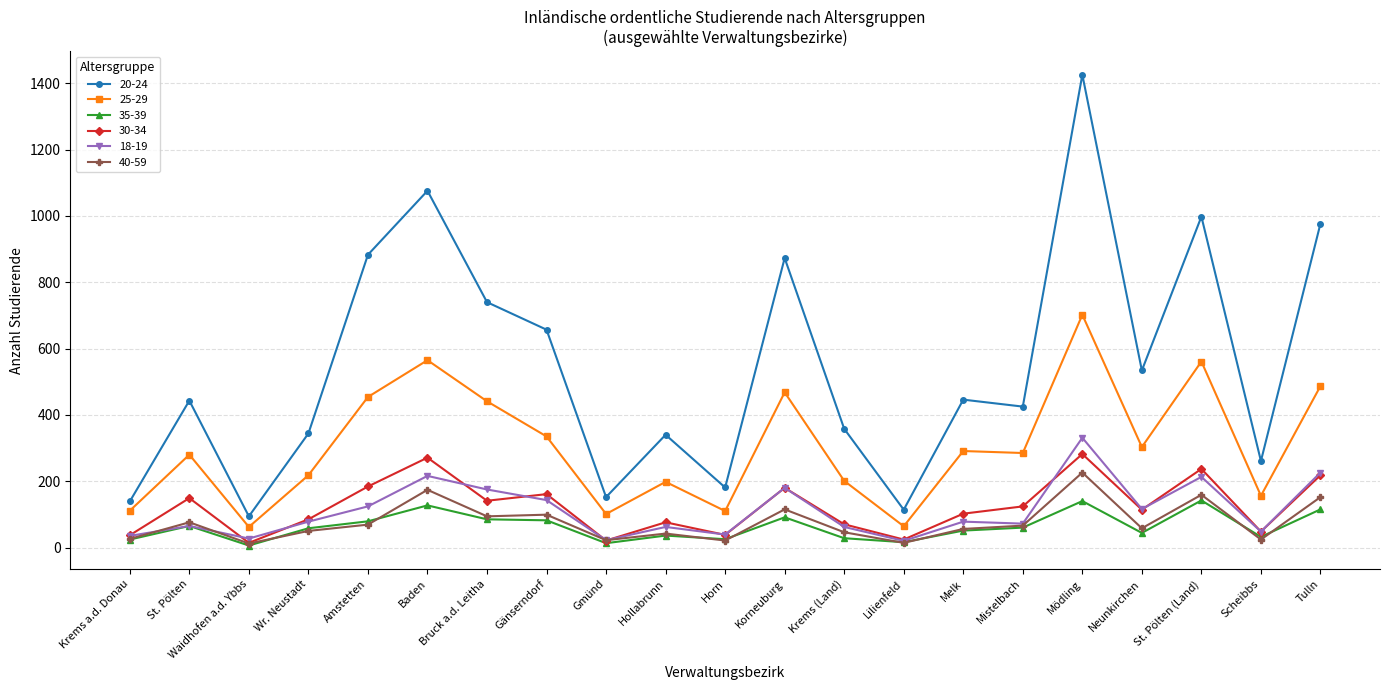

Which series changed the most between Bruck a.d. Leitha and St. Pölten (Land)?

20-24